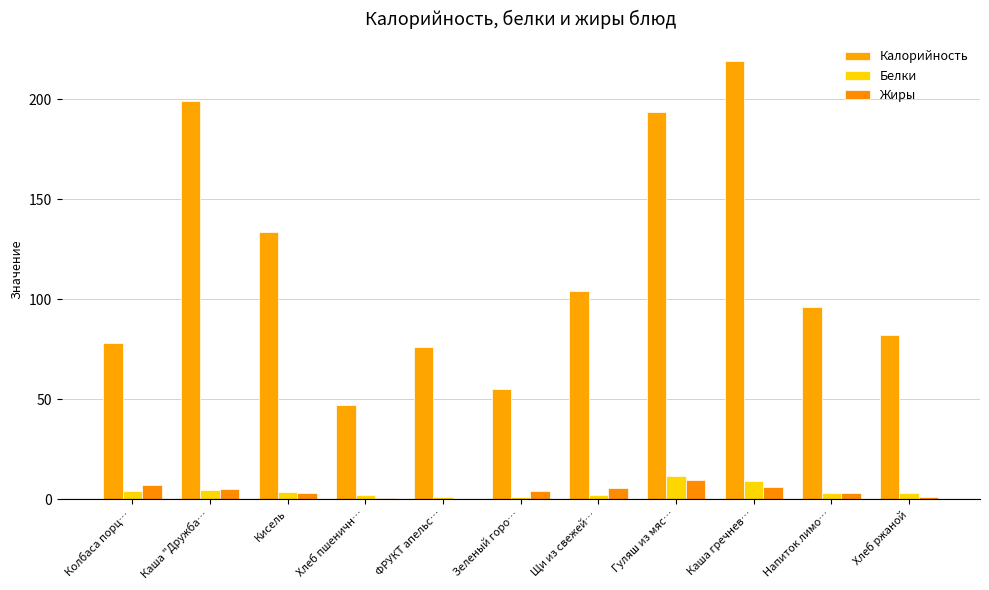

The value of Жиры at Щи из свежей… is 8.6. True or false?

False